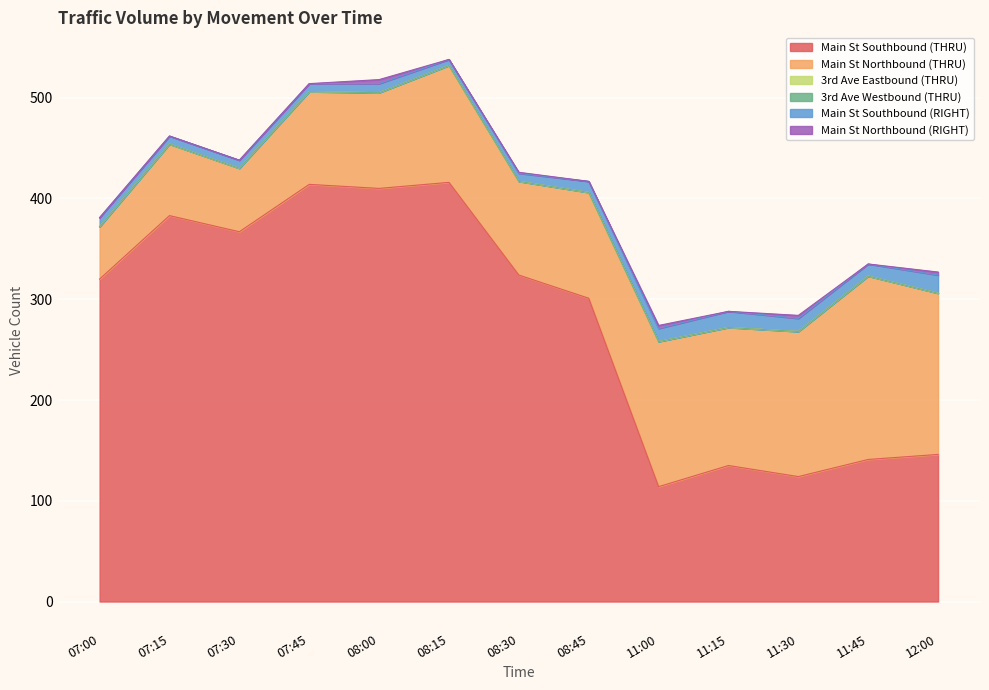

What is the difference between the maximum and minimum values in the Main St Northbound (RIGHT) series?

4